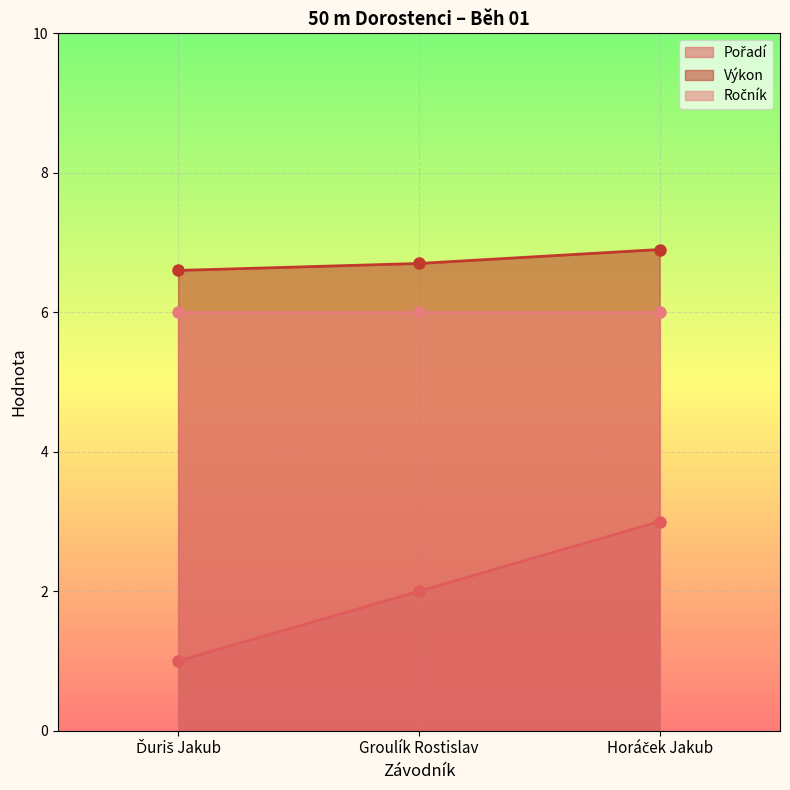

Which series has the largest range (max minus min)?

Pořadí